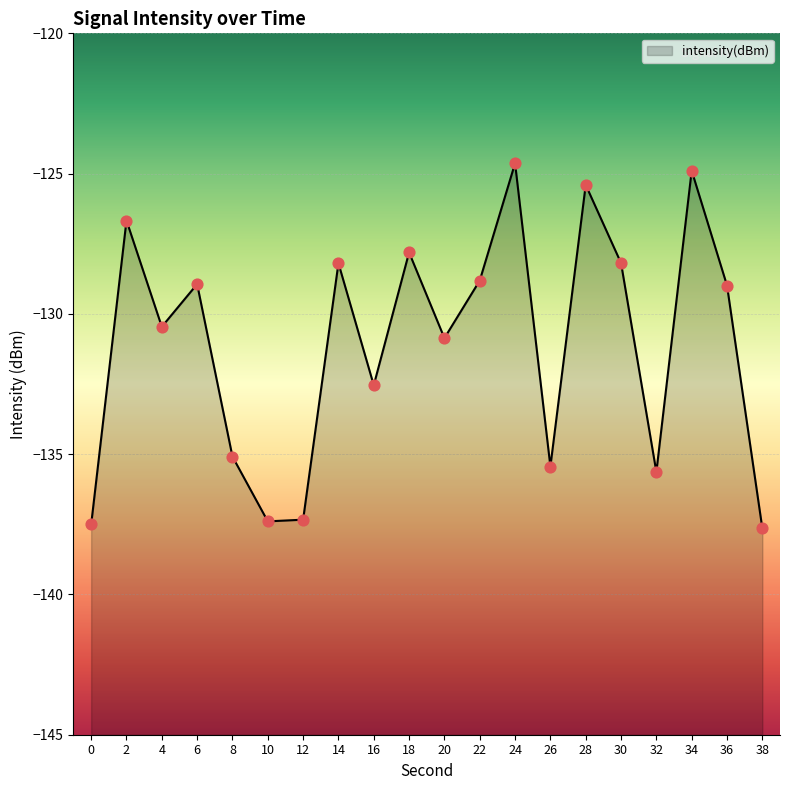

What is the change in value from 34 to 38?

-12.8